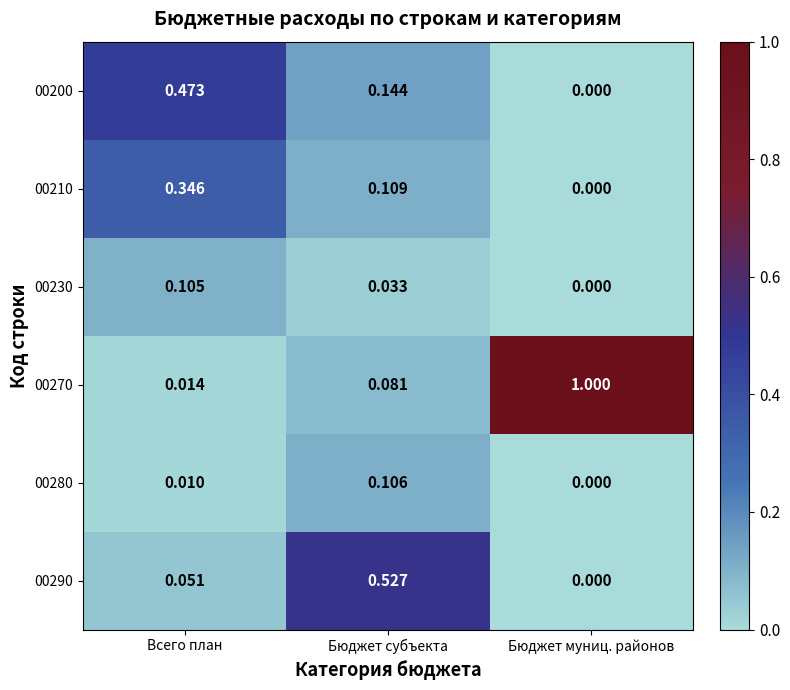

Which label corresponds to the smallest value in the chart?

Бюджет муниц. районов